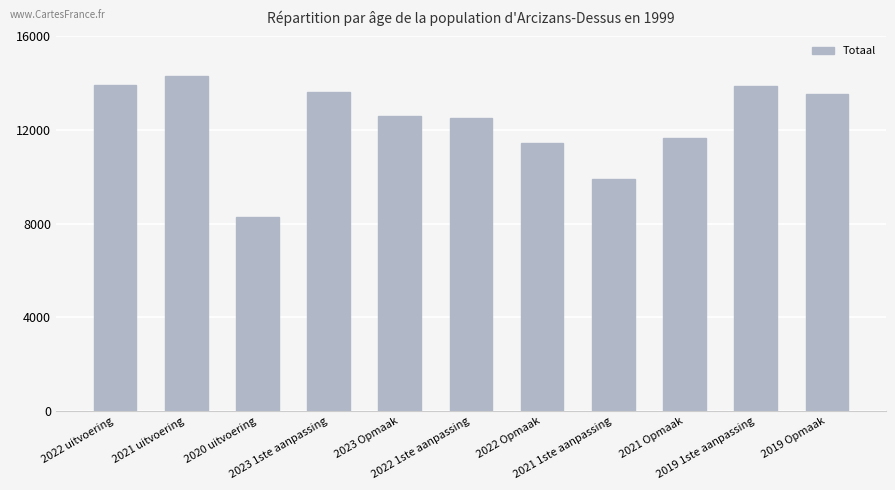

What is the greatest value displayed?

14303